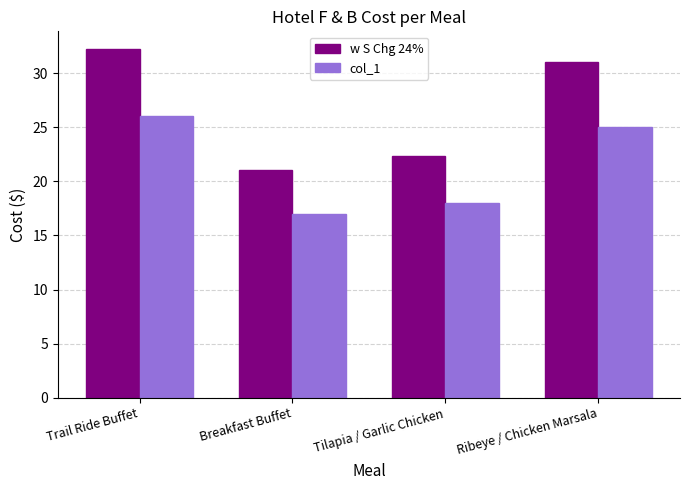

Rank the series by their maximum value, from highest to lowest.

w S Chg 24%, col_1